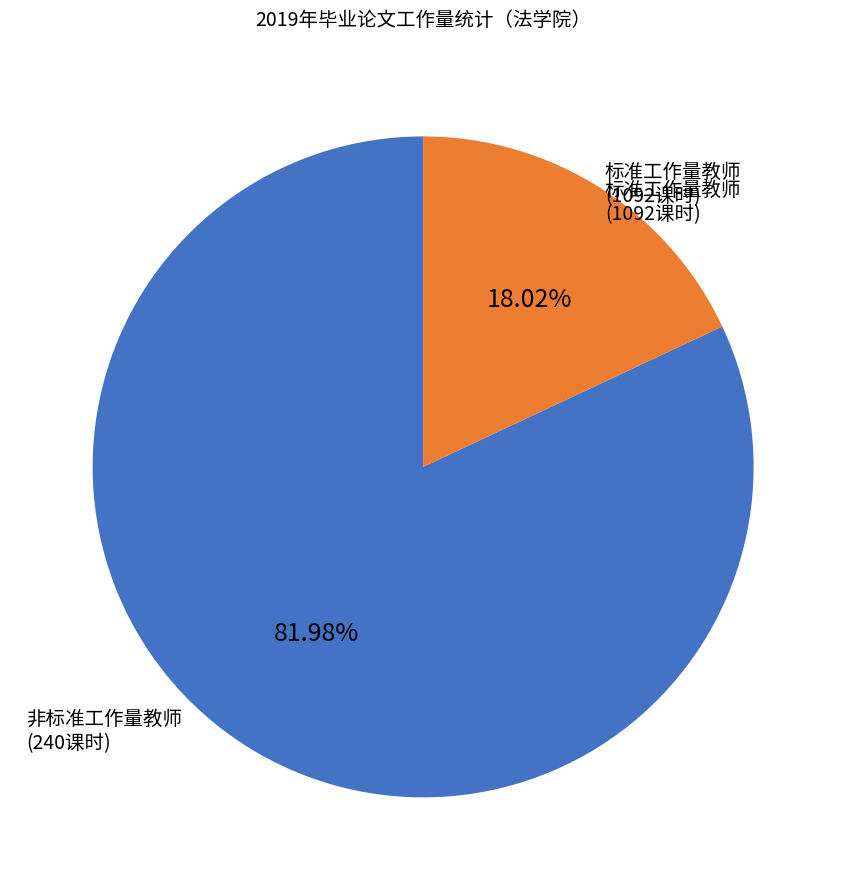

Is there any slice that represents more than half of the pie?

Yes